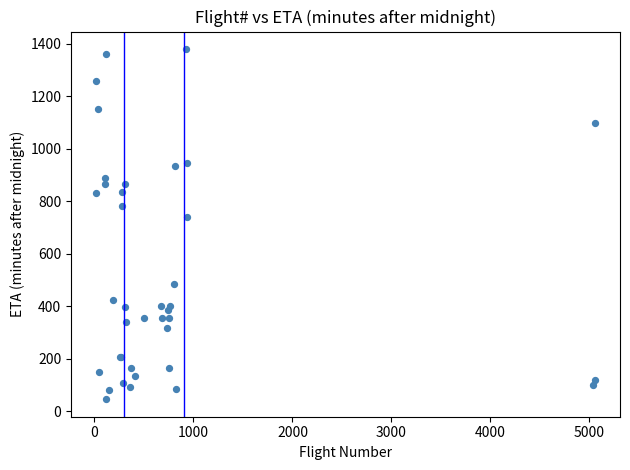

What Y value in the scatter plot is closest to 712?

740